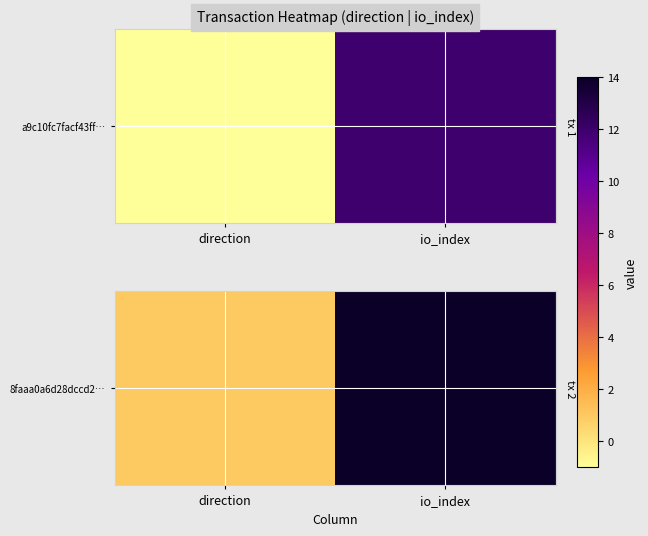

Is it true that the value at io_index is 5?

False